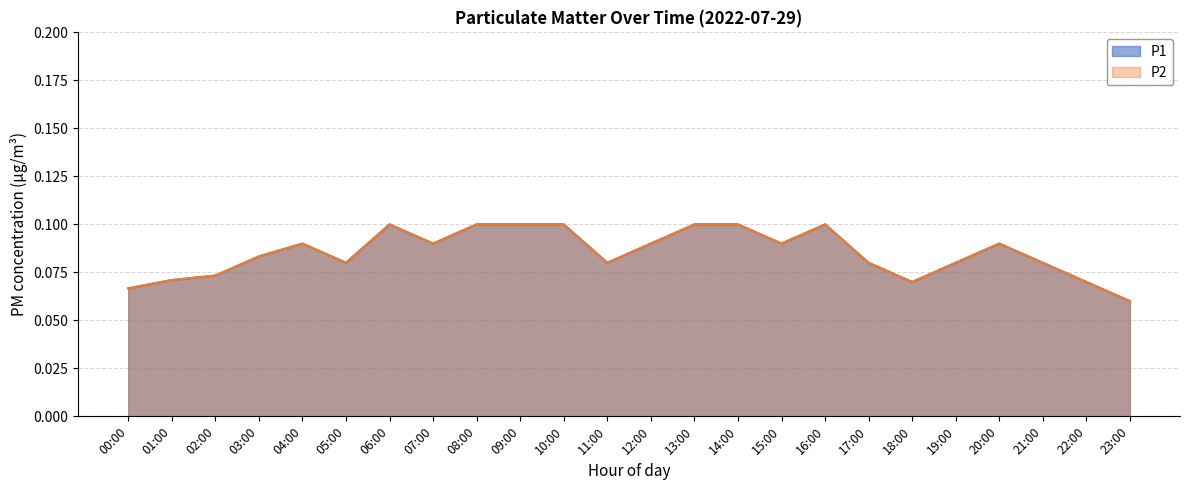

Does the chart display data point markers on the line(s)?

No